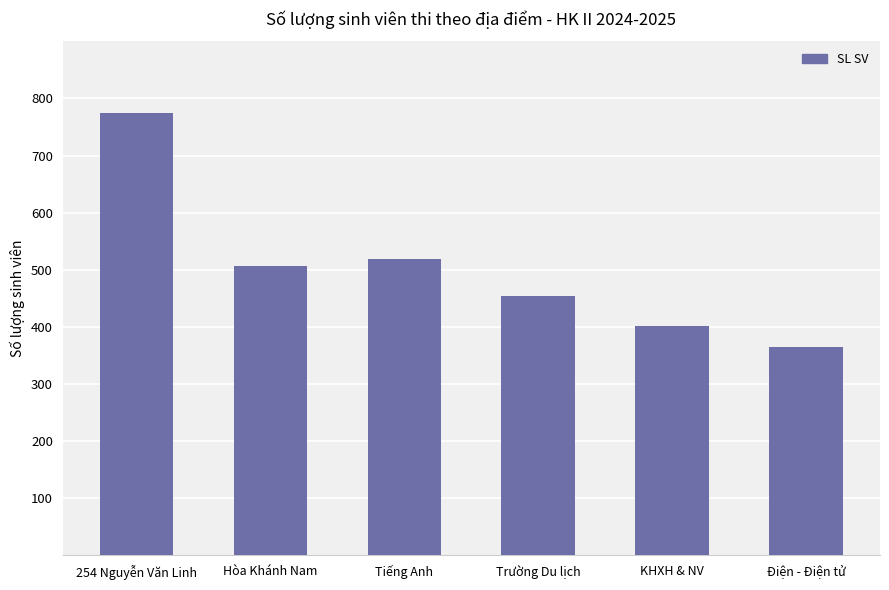

At which label is the value closest to 569?

Tiếng Anh